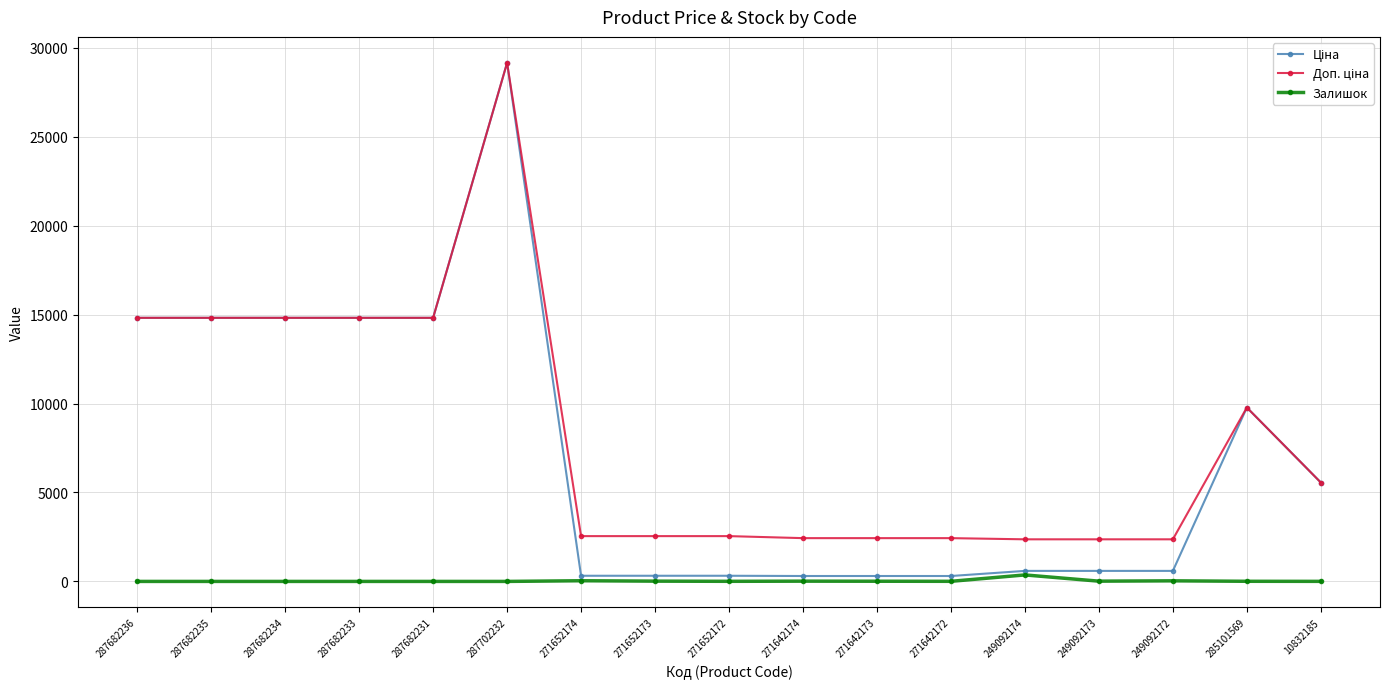

What is the greatest value displayed?

29152.3